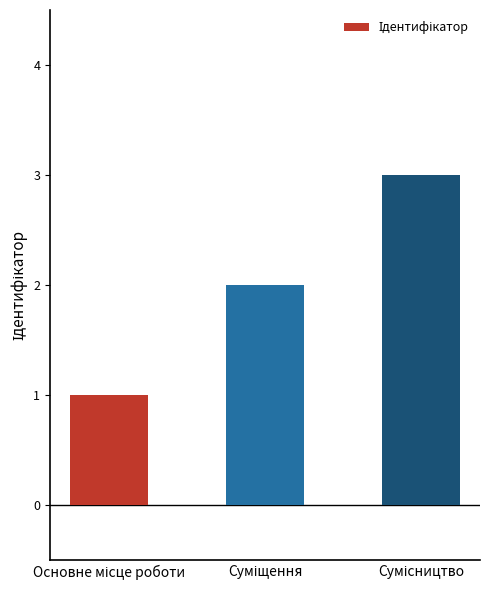

What is the sum of all values?

6